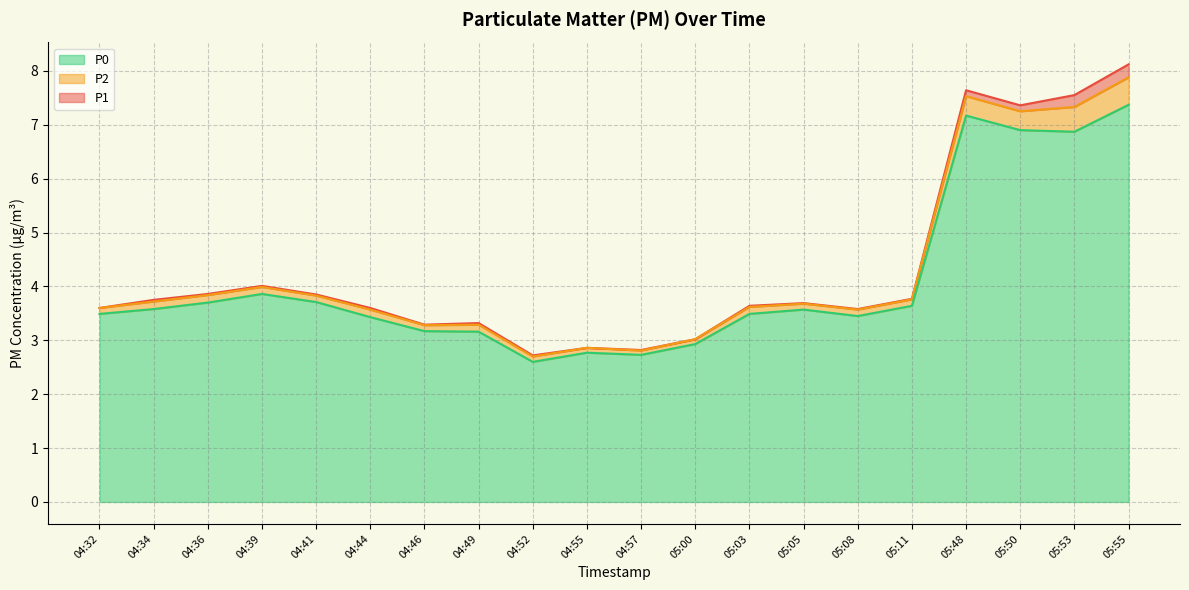

Is the value of P2 at 05:05 greater than the value of P0 at 05:48?

No